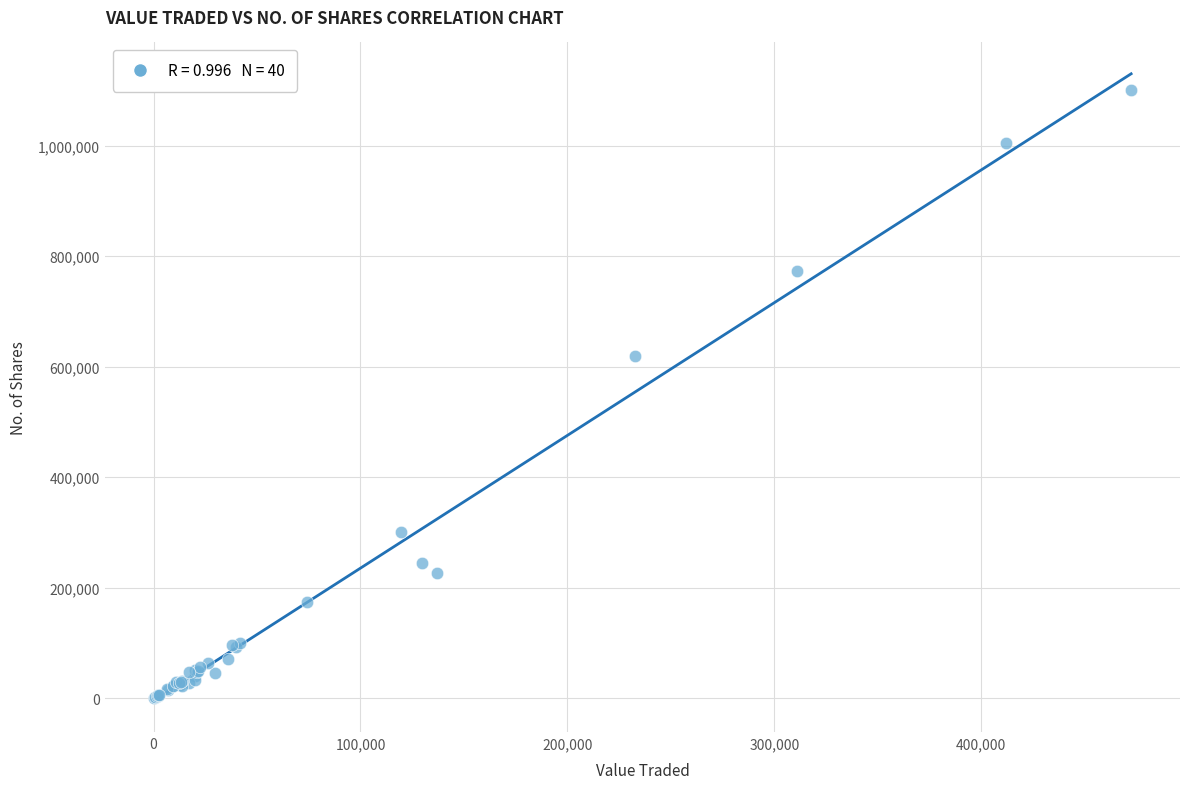

What Y value in the scatter plot is closest to 550141?

618807